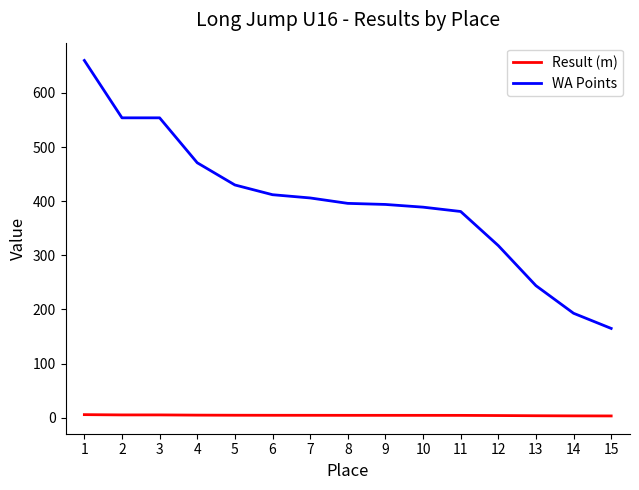

Is it true that Result (m) equals 3.5 at 14?

True